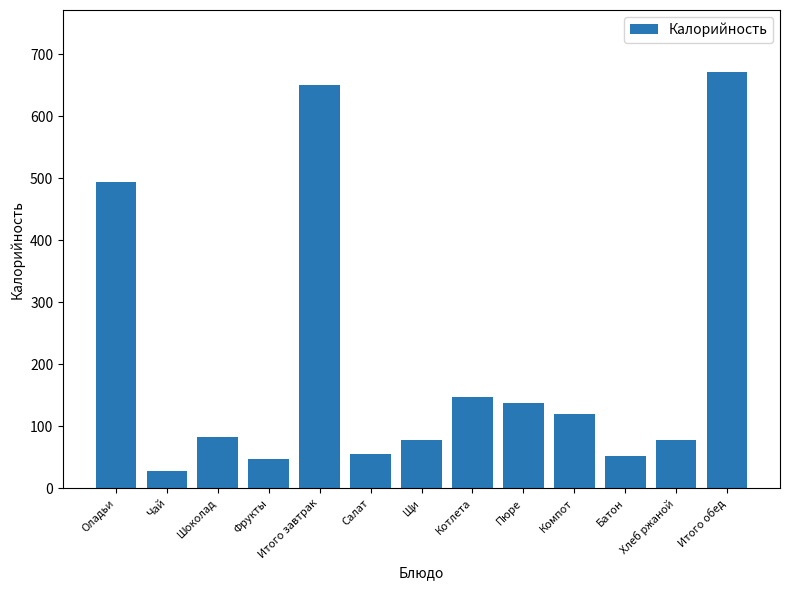

What is the value of the 2nd bar from the left?

27.3